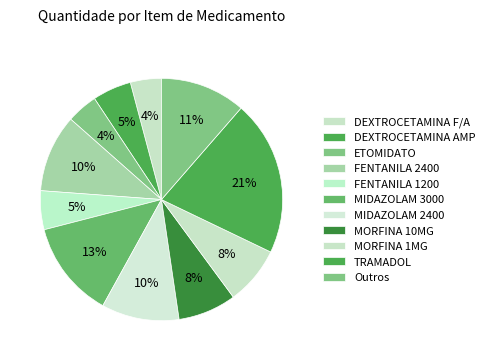

How many segments does this pie chart have?

11